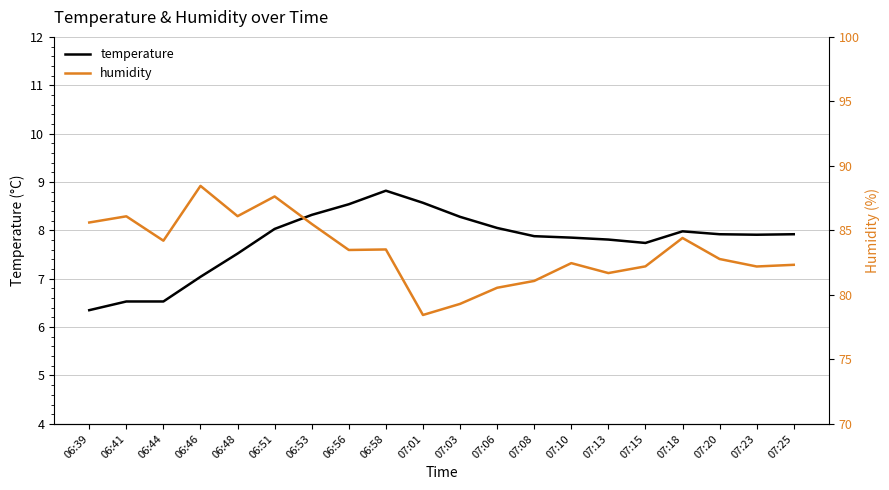

True or false: humidity and temperature intersect in this chart.

False